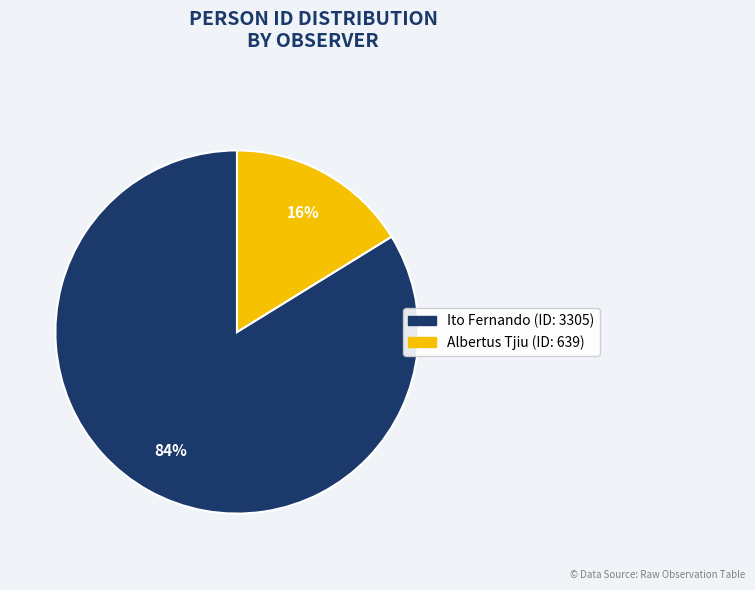

Is there any slice that represents more than half of the pie?

Yes